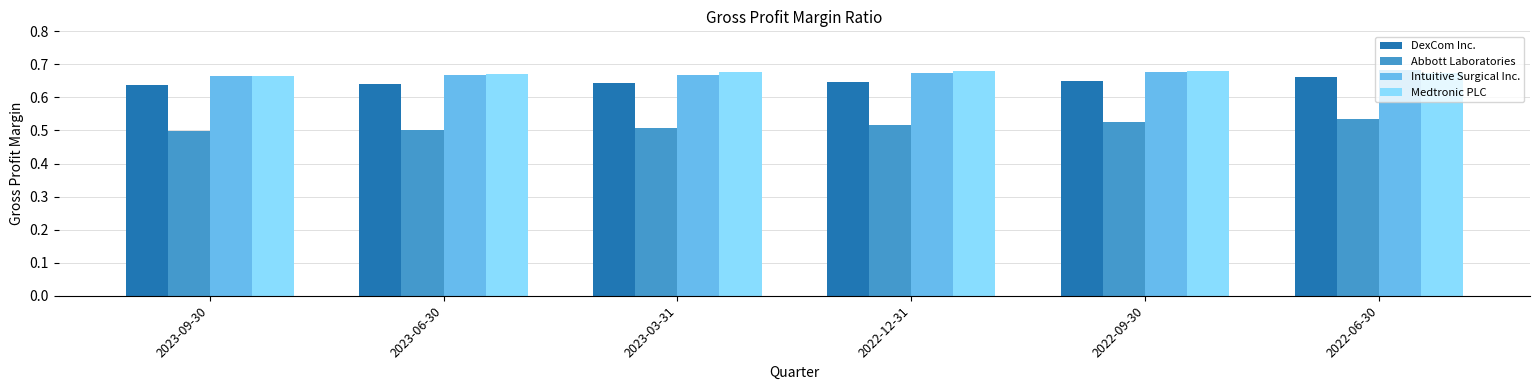

Are the bars horizontal?

No